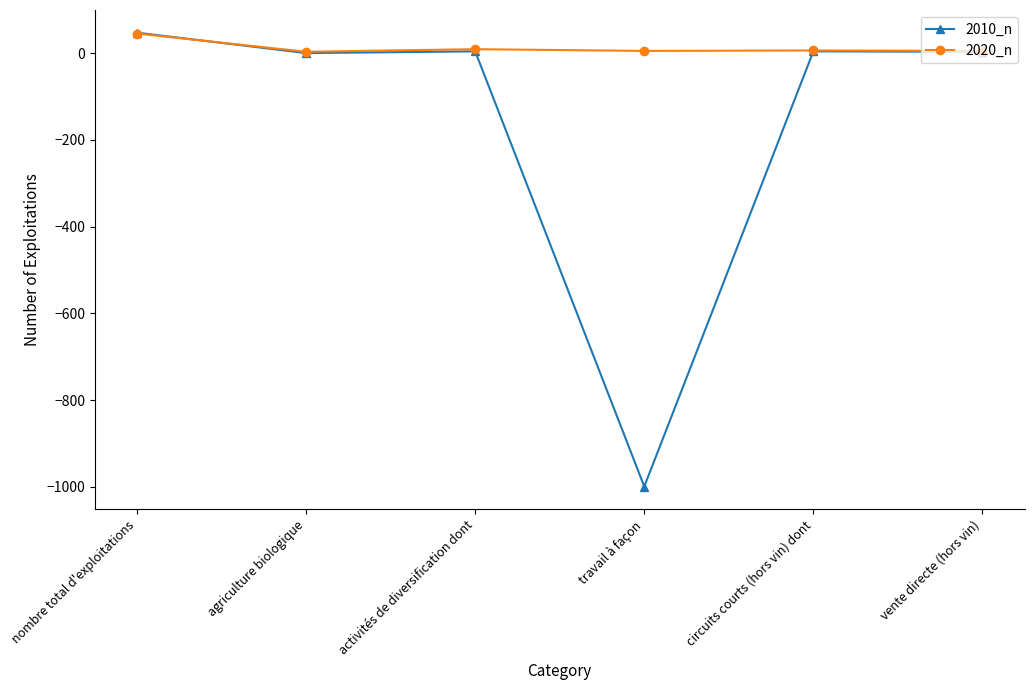

Where is 2020_n nearest to the value 24?

activités de diversification dont